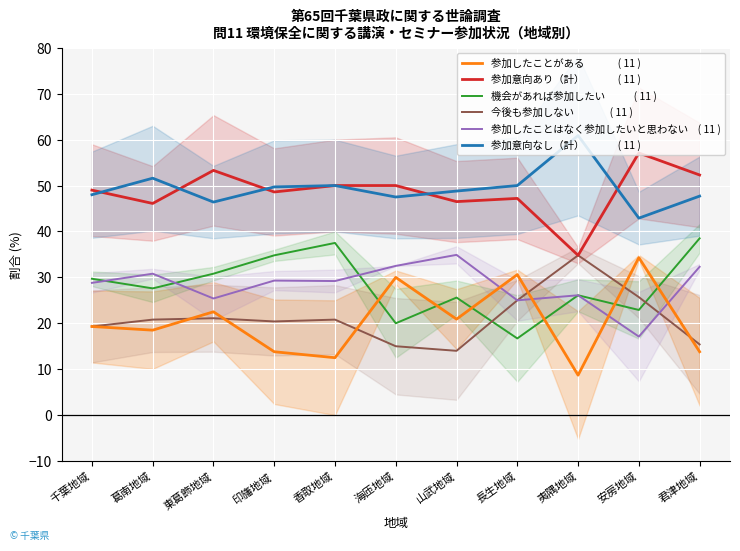

What is the difference between the 参加意向あり（計） values at 夷隅地域 and 香取地域?

15.2